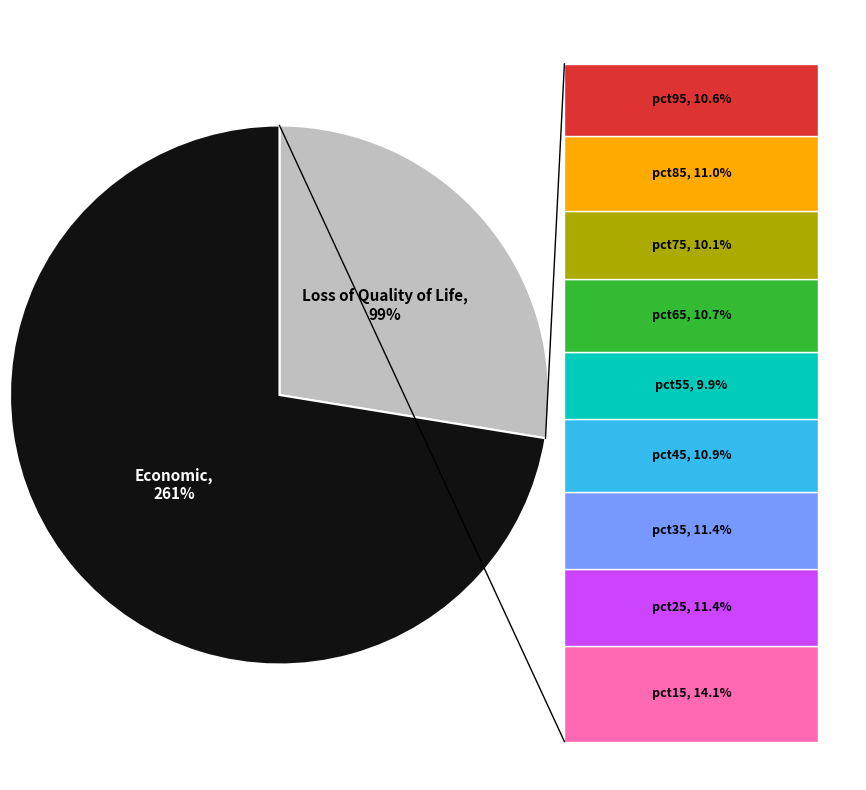

Count the number of slices in the pie.

10